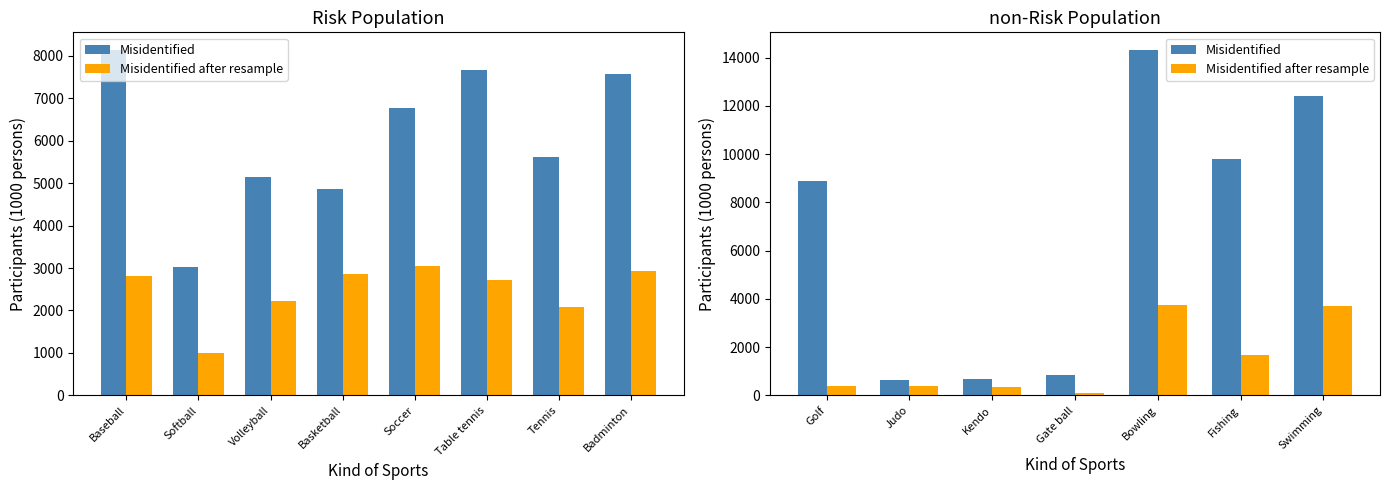

Rank the series by their maximum value, from lowest to highest.

Misidentified after resample, Misidentified